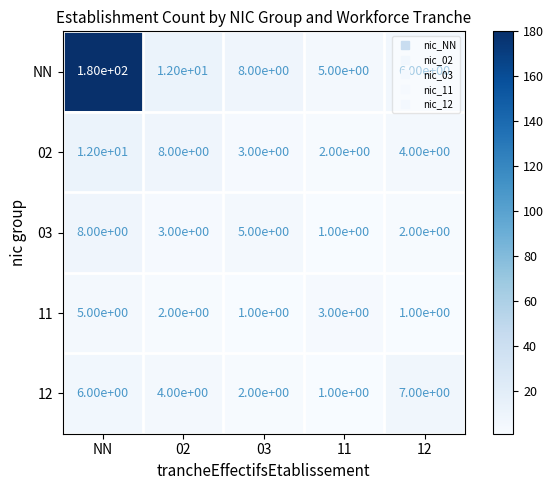

What is the total value across all series at 02?

29